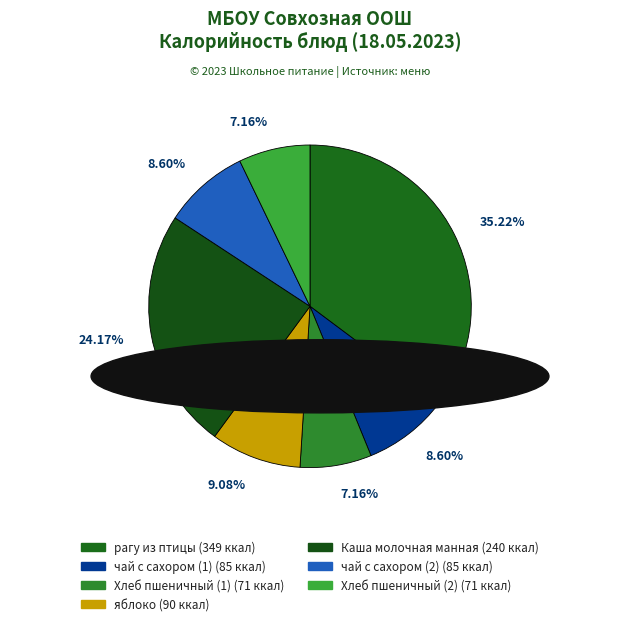

Which category has the biggest portion of the pie?

рагу из птицы